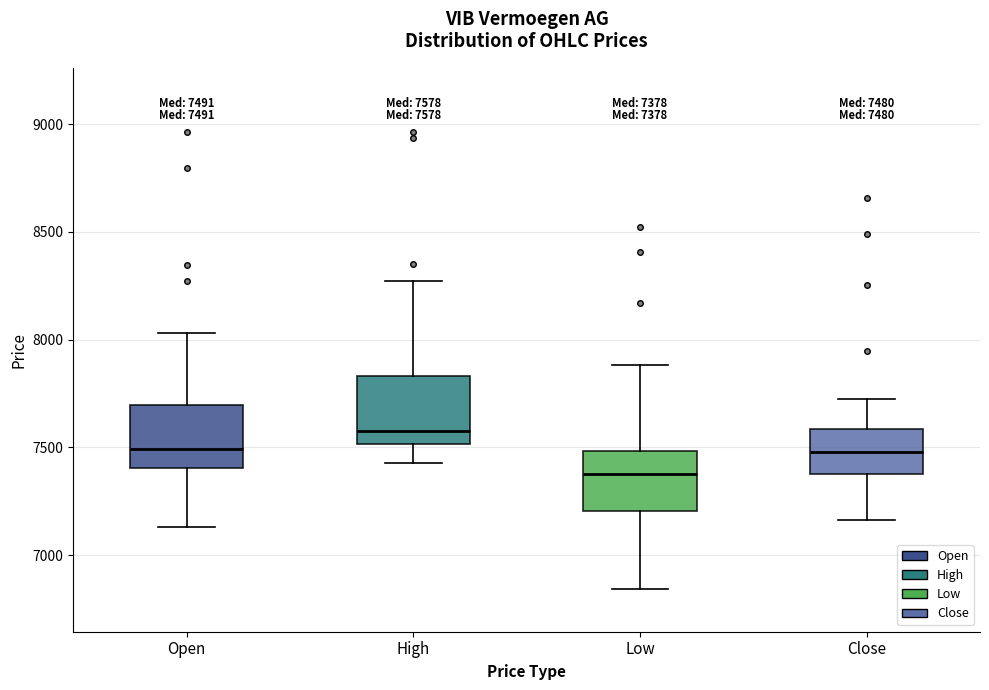

Which box has the highest median line?

High